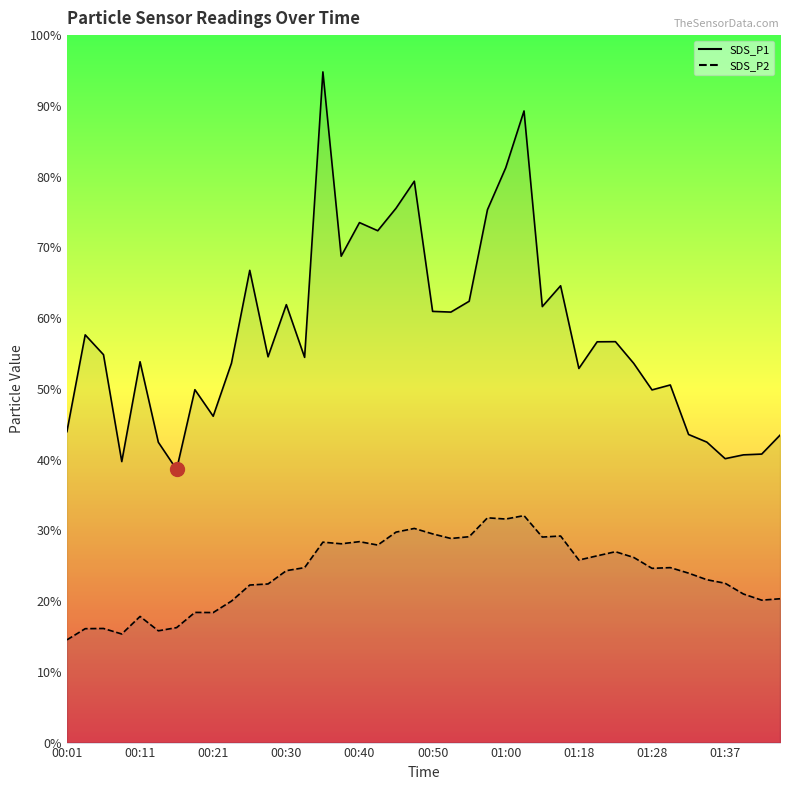

True or false: SDS_P1 line and SDS_P2 line intersect in this chart.

False